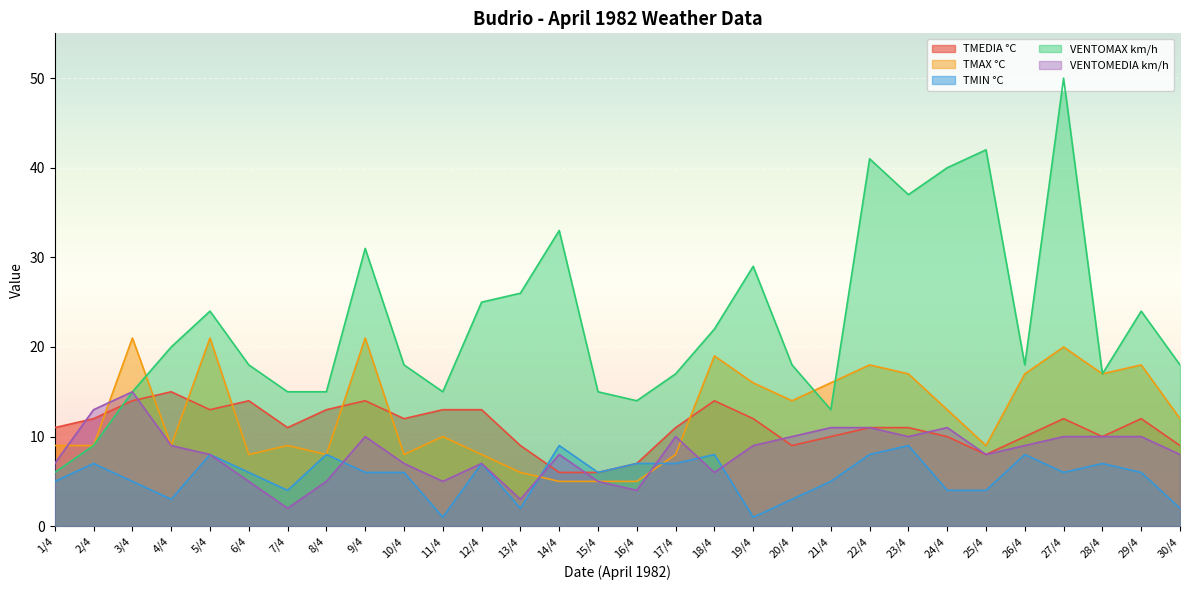

True or false: VENTOMAX km/h has more than 1 points higher than both neighbors.

True